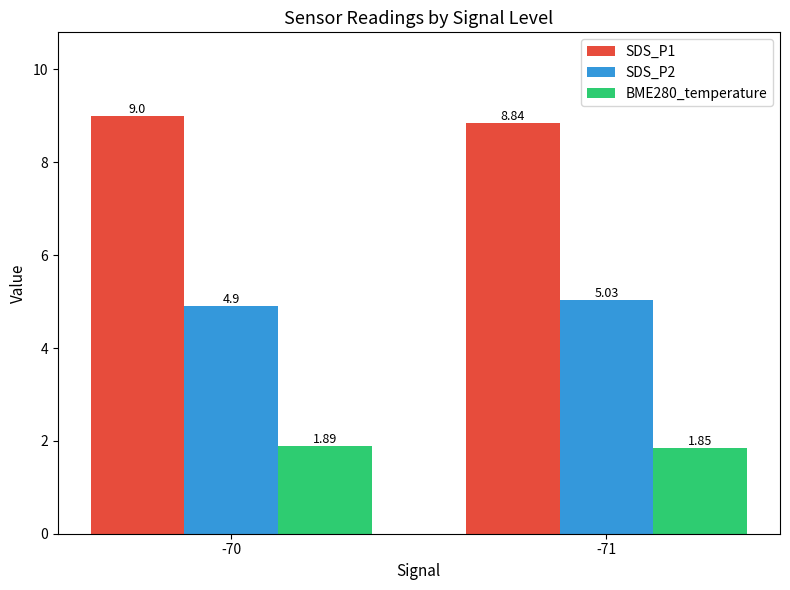

What is the total value across all series at -70?

15.8